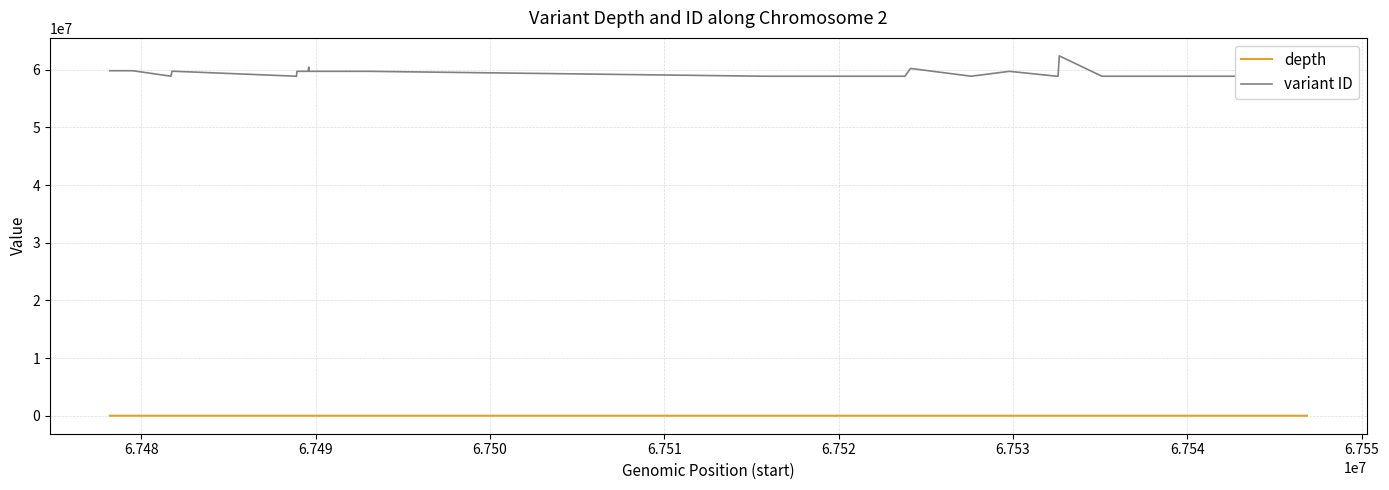

Which series has the largest total across all categories?

variant ID